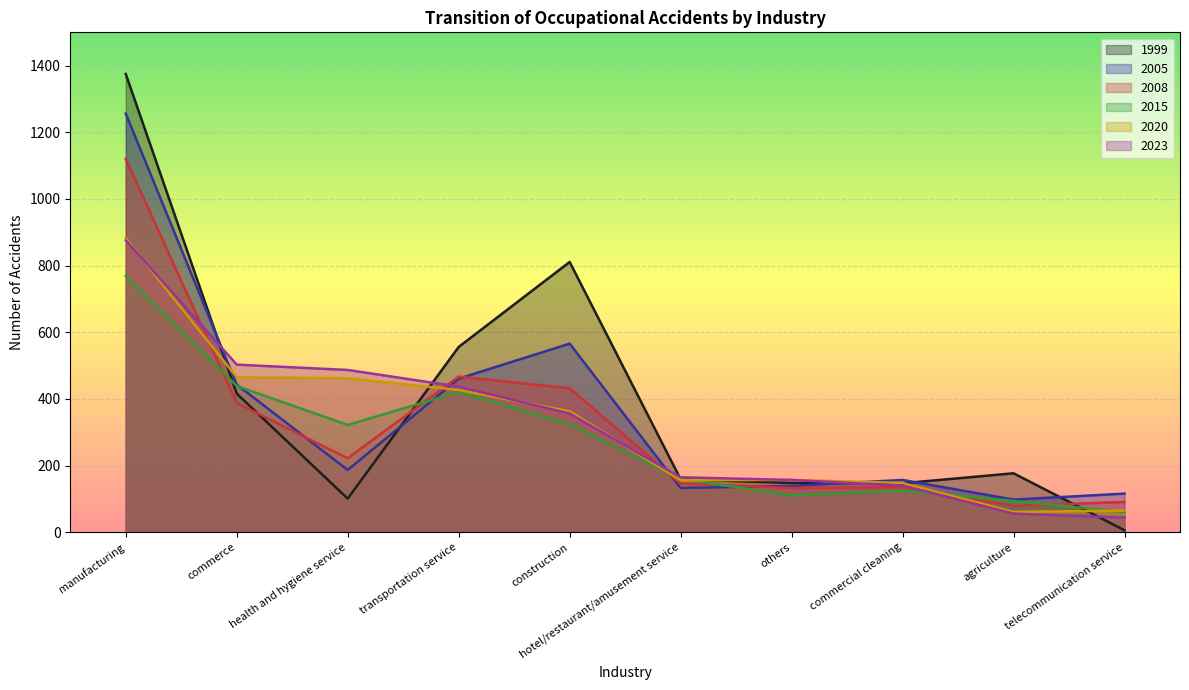

Count the number of data series in this chart.

6